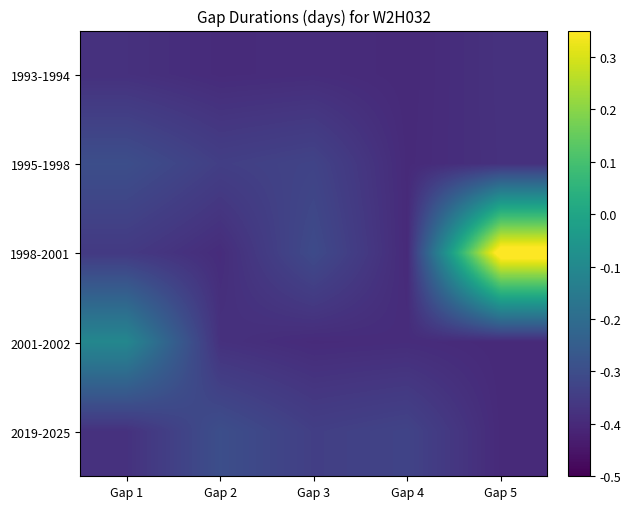

Reading left to right, transcribe all the data shown in this chart.

1993-1994: Gap 1=-0.4	Gap 2=-0.4	Gap 3=-0.4	Gap 4=-0.4	Gap 5=-0.4
1995-1998: Gap 1=-0.3	Gap 2=-0.3	Gap 3=-0.3	Gap 4=-0.4	Gap 5=-0.4
1998-2001: Gap 1=-0.4	Gap 2=-0.4	Gap 3=-0.3	Gap 4=-0.4	Gap 5=0.4
2001-2002: Gap 1=-0.1	Gap 2=-0.4	Gap 3=-0.4	Gap 4=-0.4	Gap 5=-0.4
2019-2025: Gap 1=-0.4	Gap 2=-0.3	Gap 3=-0.3	Gap 4=-0.3	Gap 5=-0.4